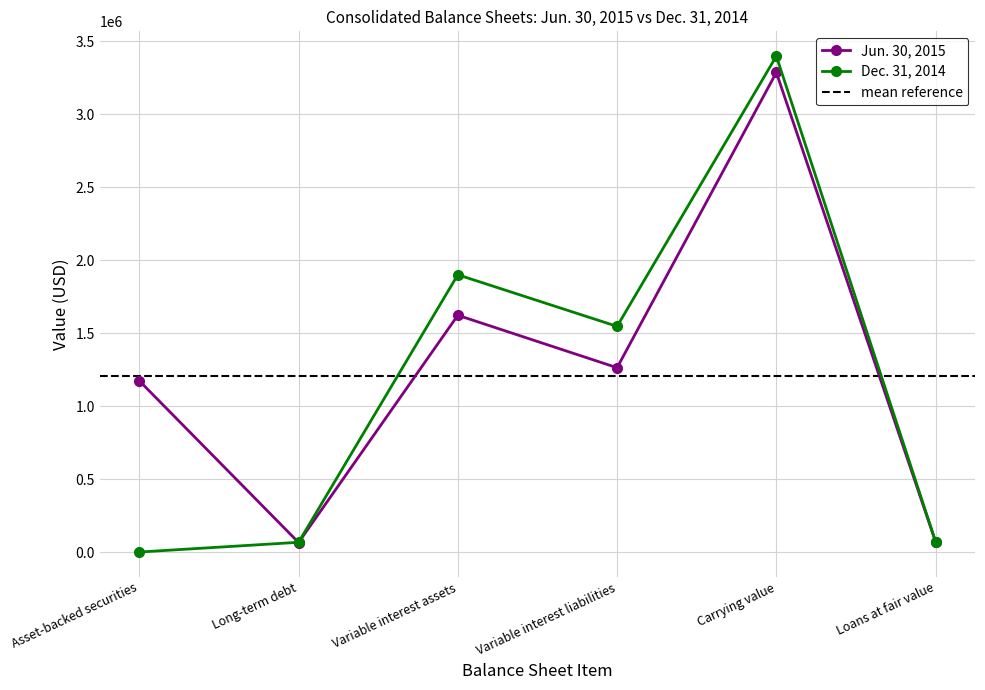

What is the difference between the maximum and minimum values in the Dec. 31, 2014 series?

3398573